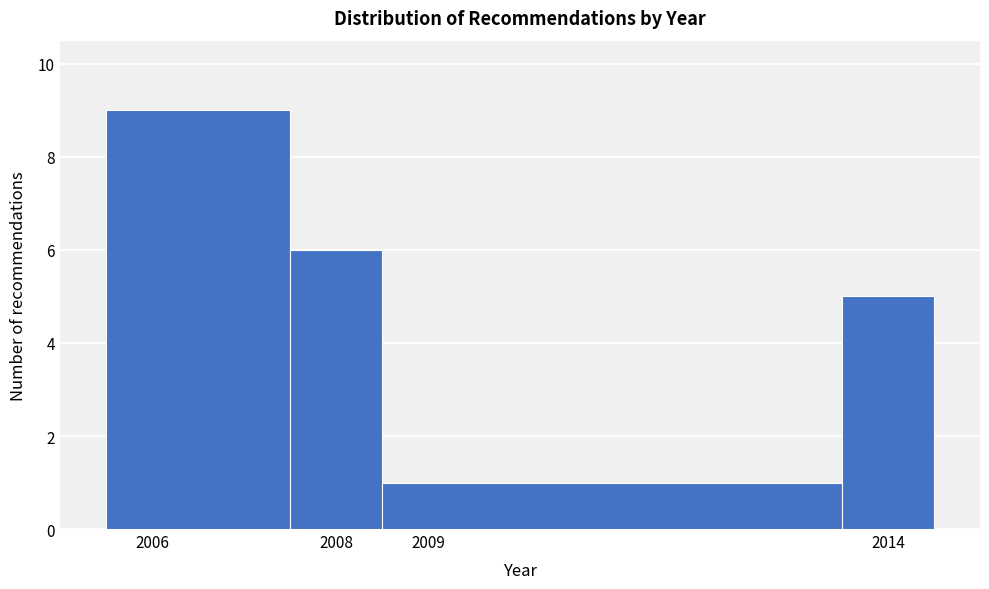

How tall is the bar that spans 2005.5 to 2007.5 on the x-axis? The values are not printed on the chart, so give them approximately, as read against the axis.

9